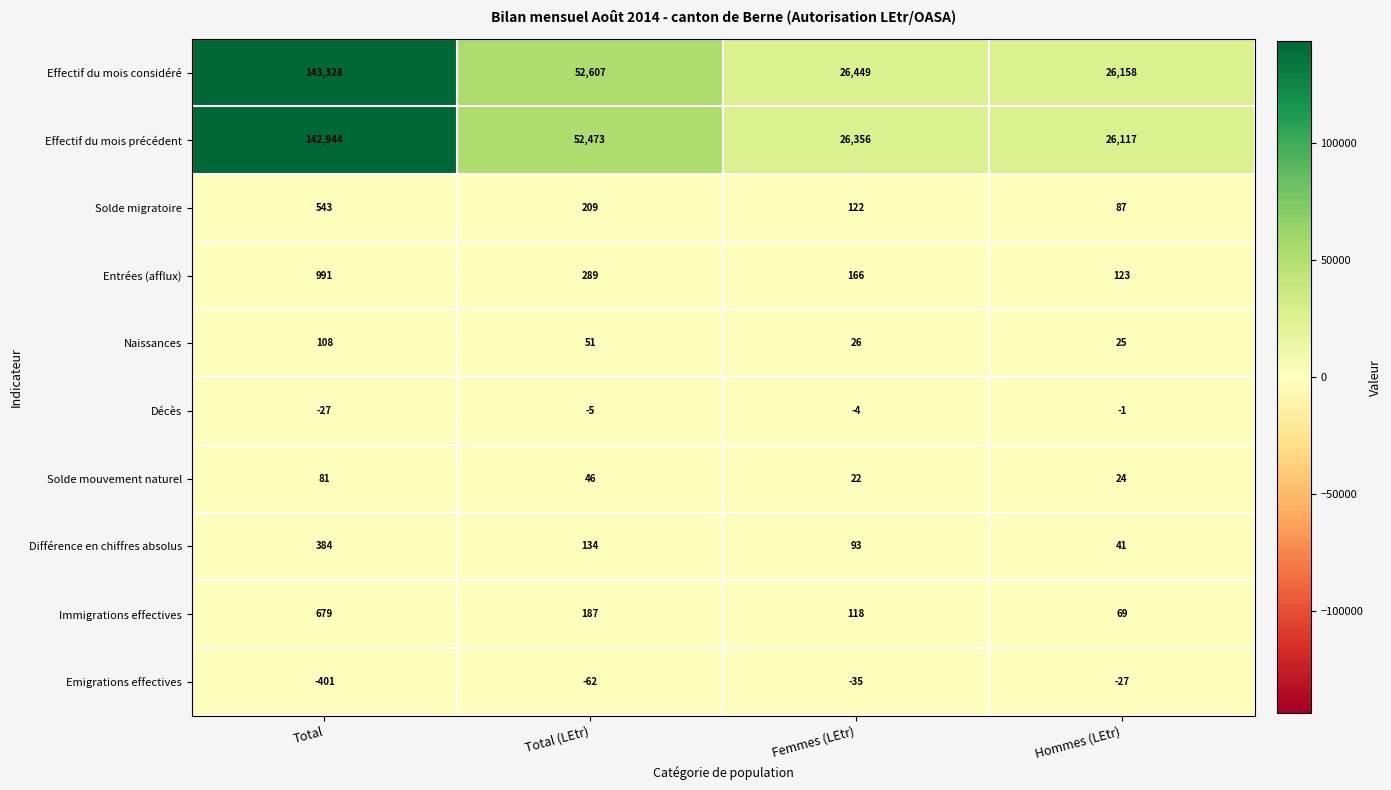

At which label does Effectif du mois précédent reach its peak?

Total